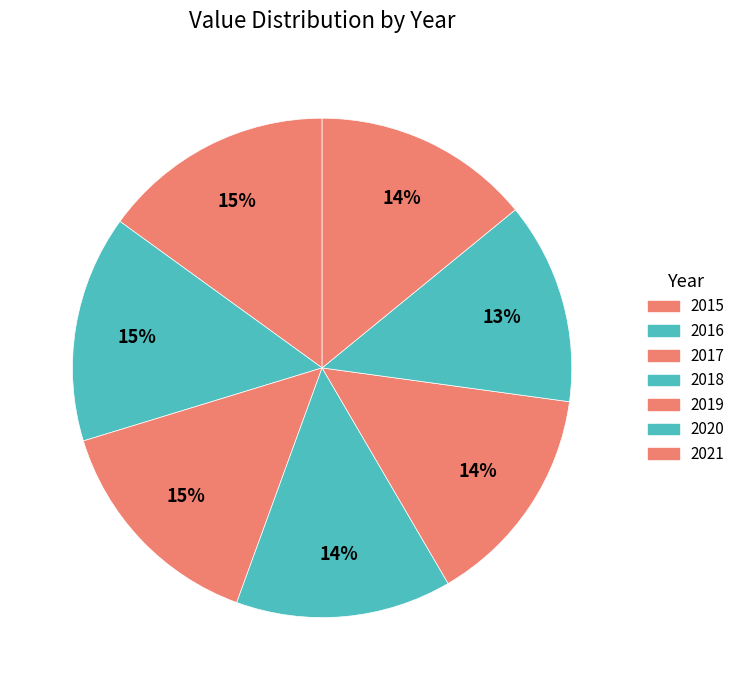

How many segments does this pie chart have?

7